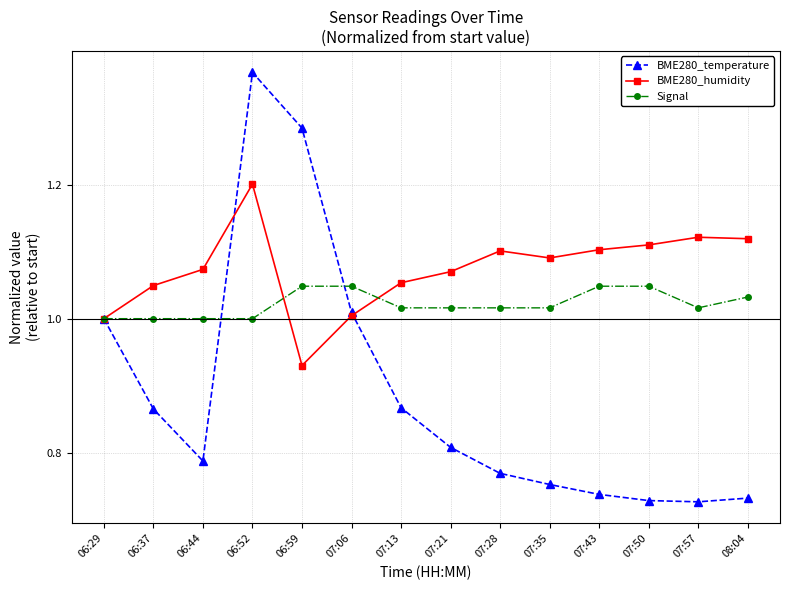

List the series in order of their overall mean, highest first.

BME280_humidity, Signal, BME280_temperature